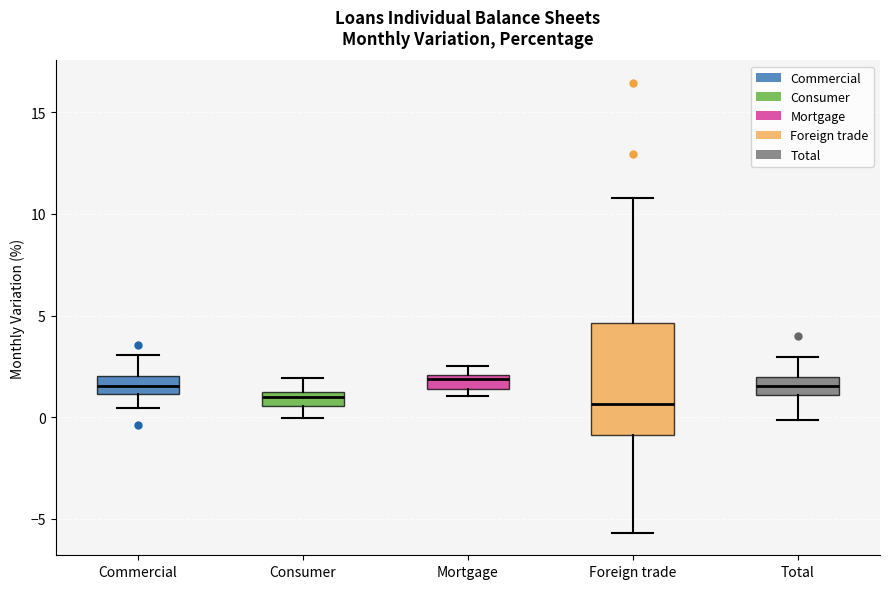

Where is the upper edge of the box for Foreign trade on the y-axis? The values are not printed on the chart, so give them approximately, as read against the axis.

4.5